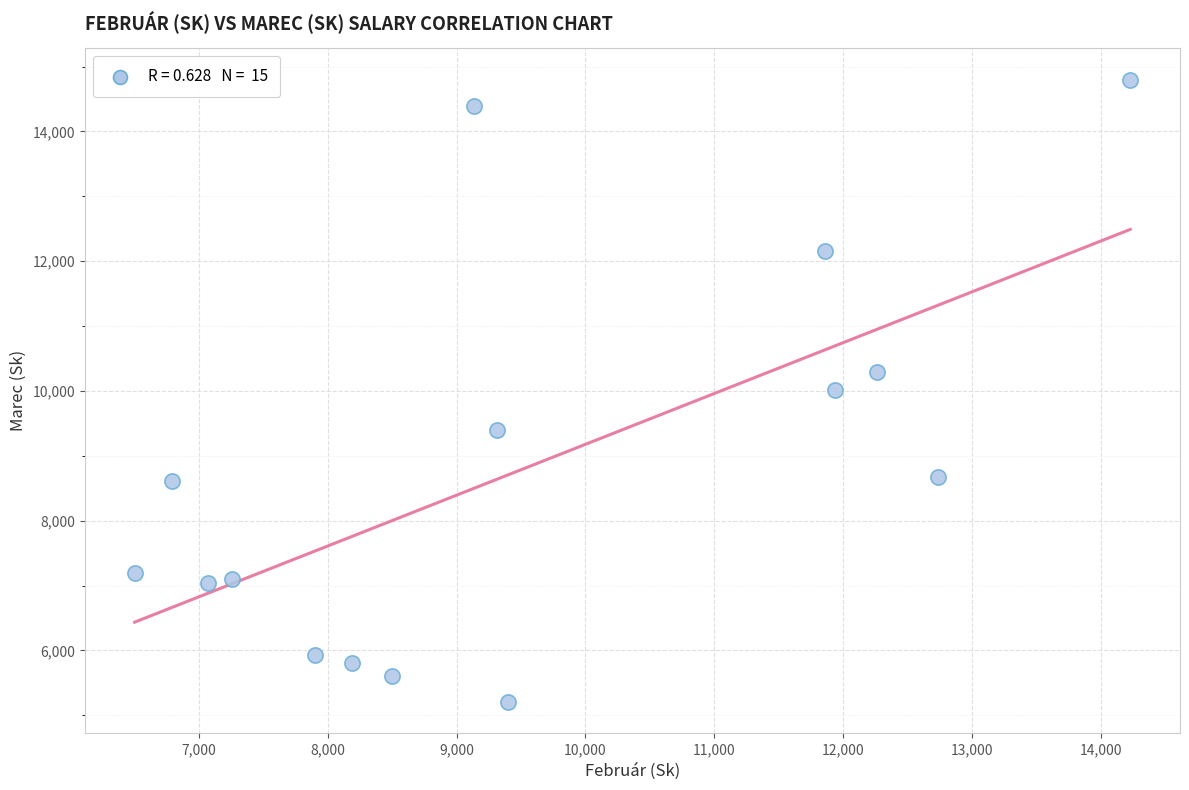

What is the range of X values (max minus min)?

7730